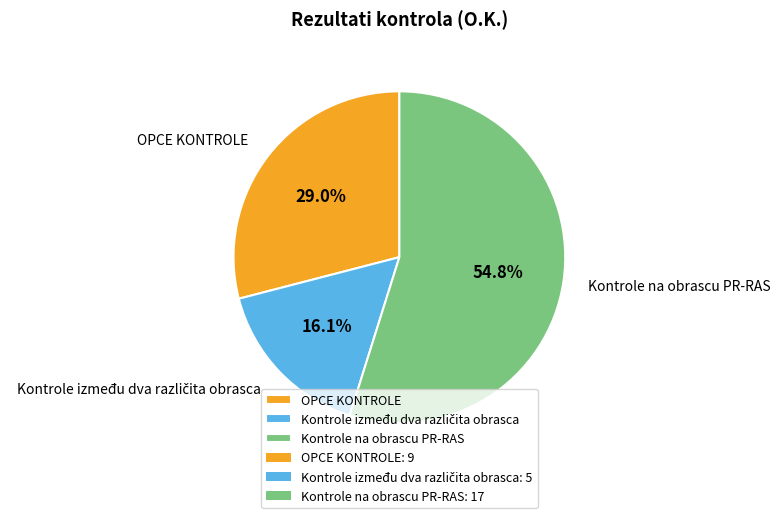

What is the ratio of the value at Kontrole na obrascu PR-RAS to the value at OPCE KONTROLE?

1.9